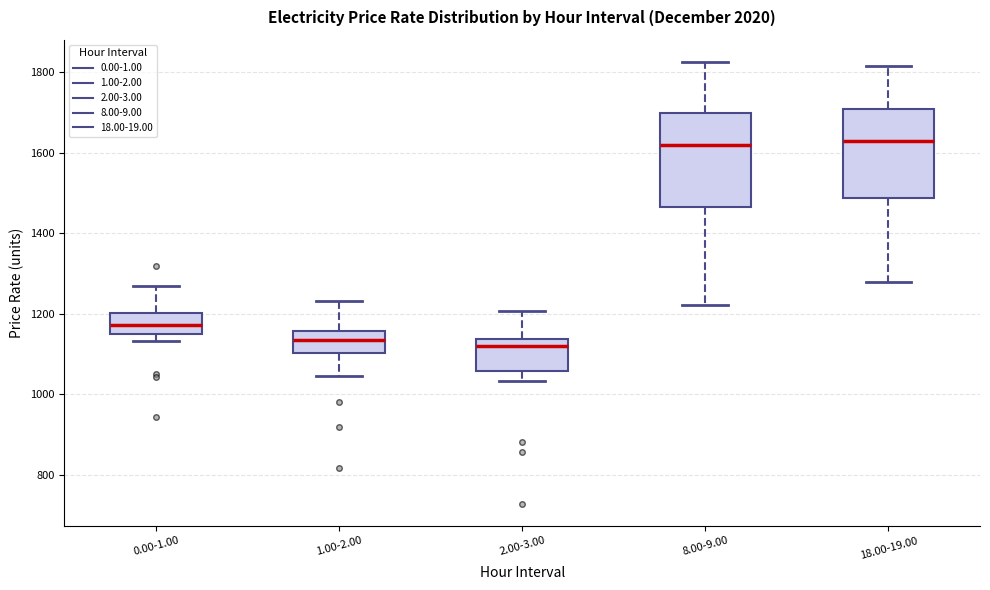

Where does the median line of the box for 18.00-19.00 sit on the y-axis? The values are not printed on the chart, so give them approximately, as read against the axis.

1620